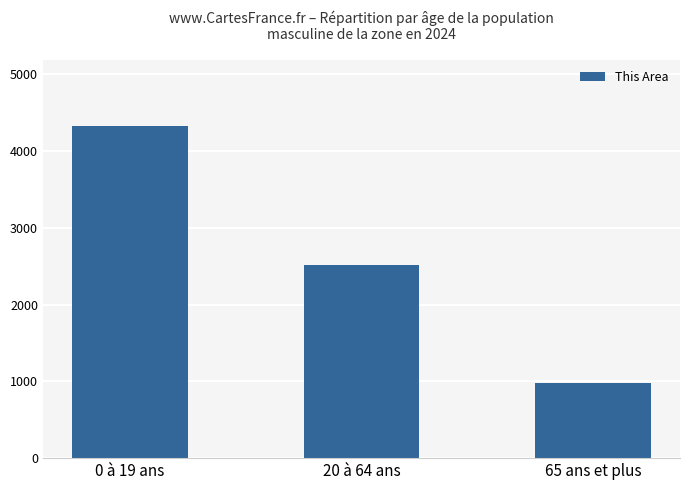

What is the label of the 1st bar from the left?

0 à 19 ans